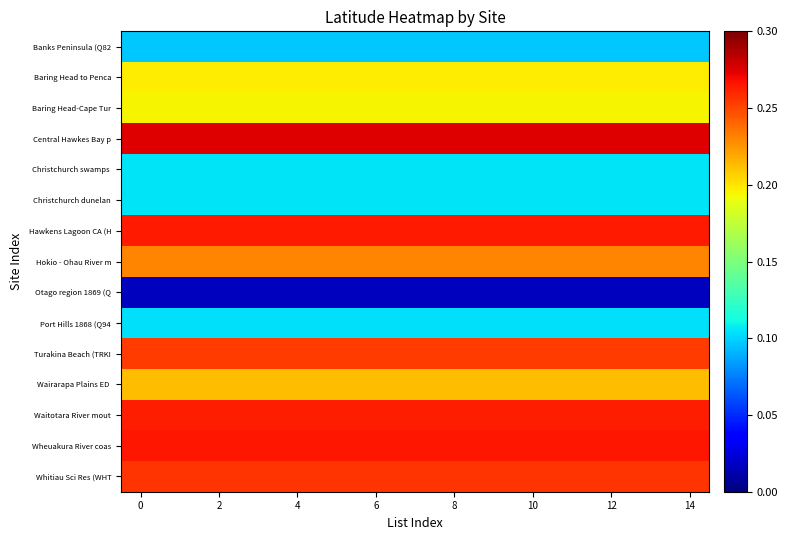

What is the maximum value shown in the chart?

0.3